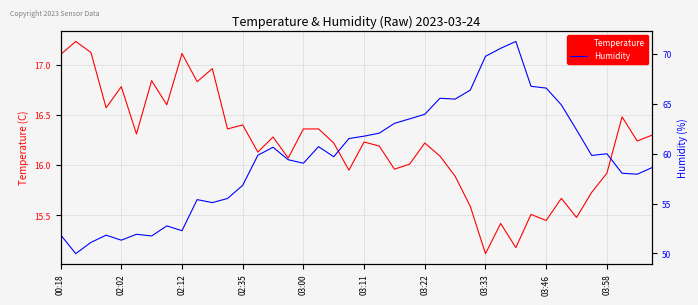

How many values in the Humidity series exceed 59?

24